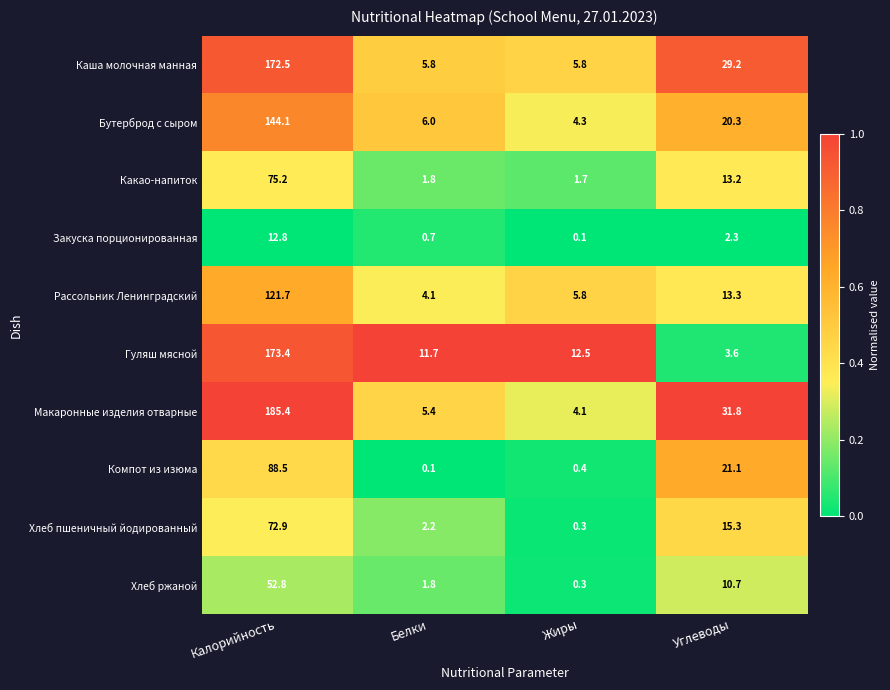

What is the difference between the maximum and minimum values in the Каша молочная манная series?

166.7